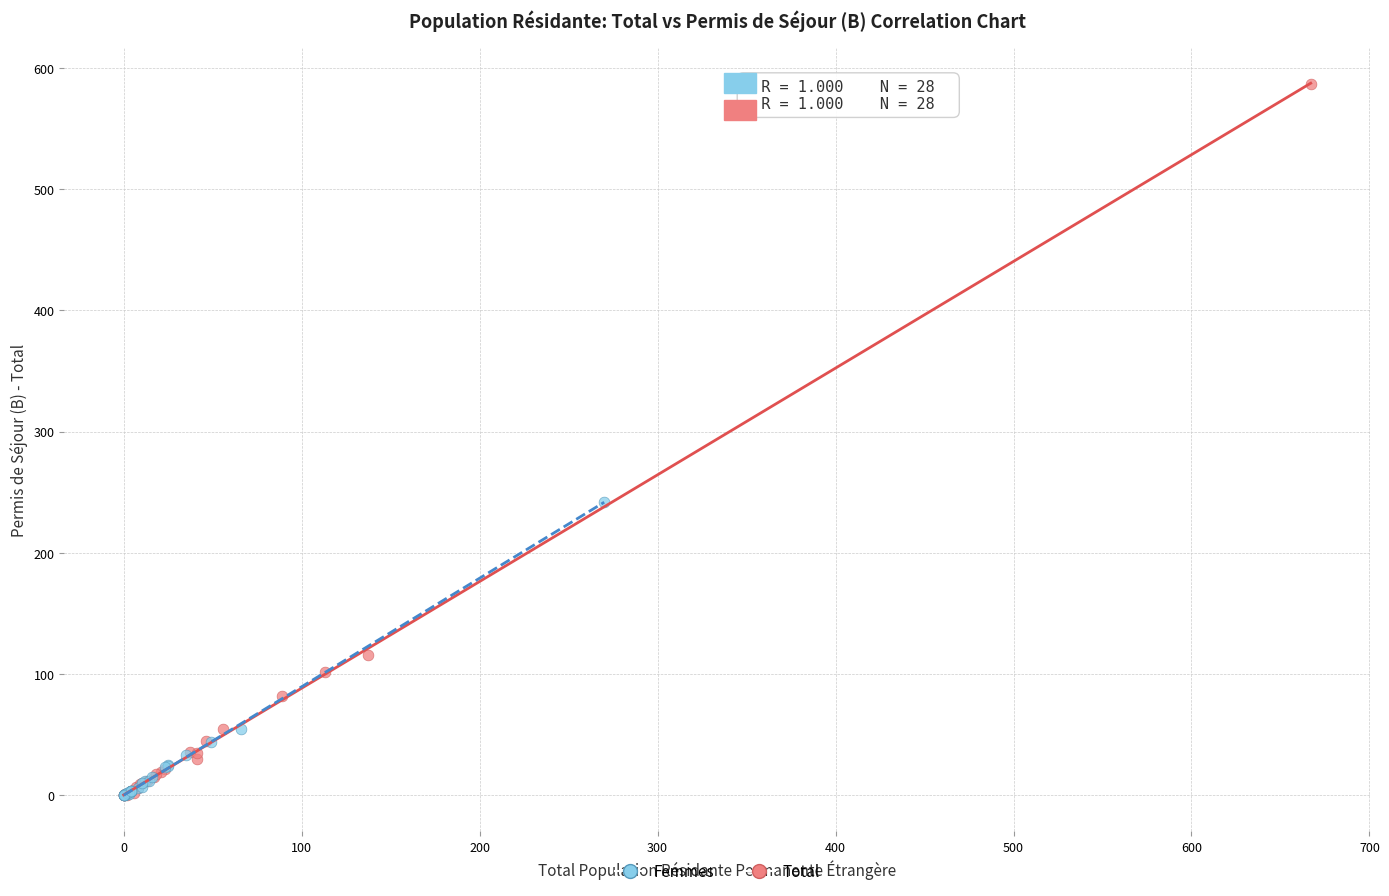

Which series contains the highest Y value?

Total